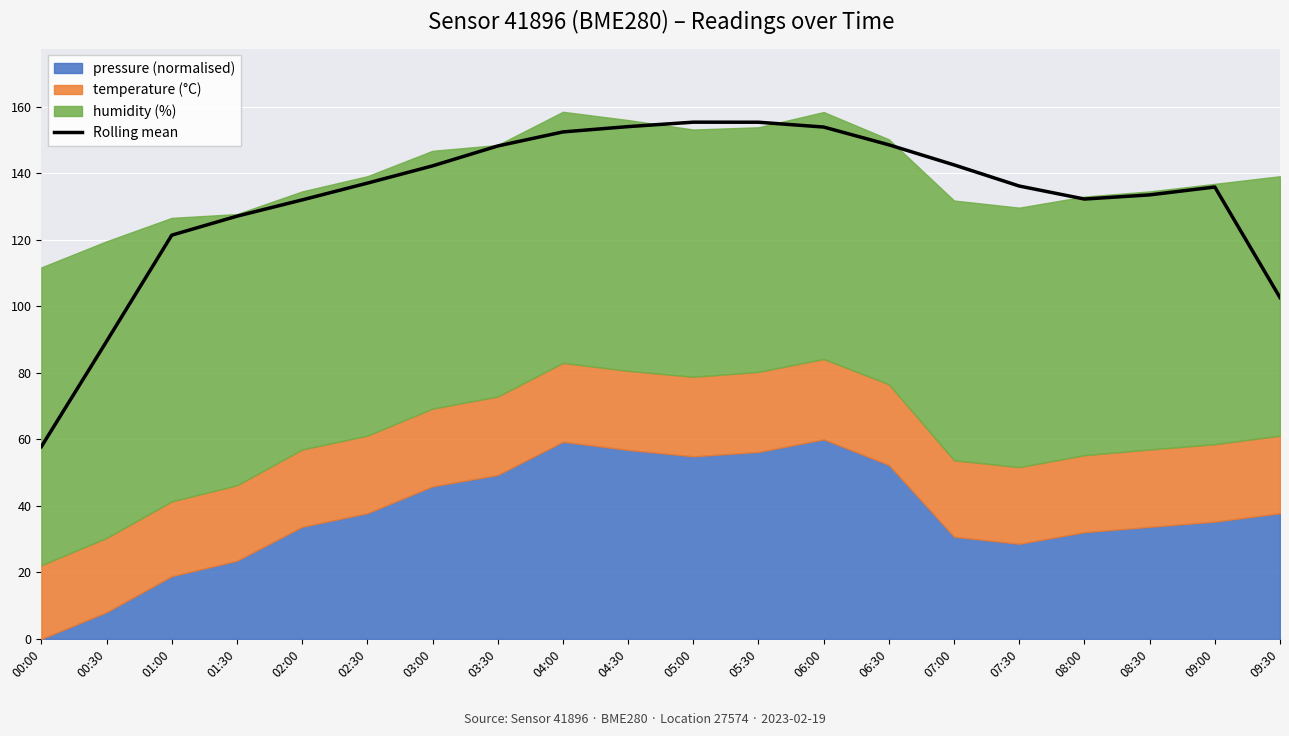

What is the sum of the values at 02:30 and 02:00?

269.0